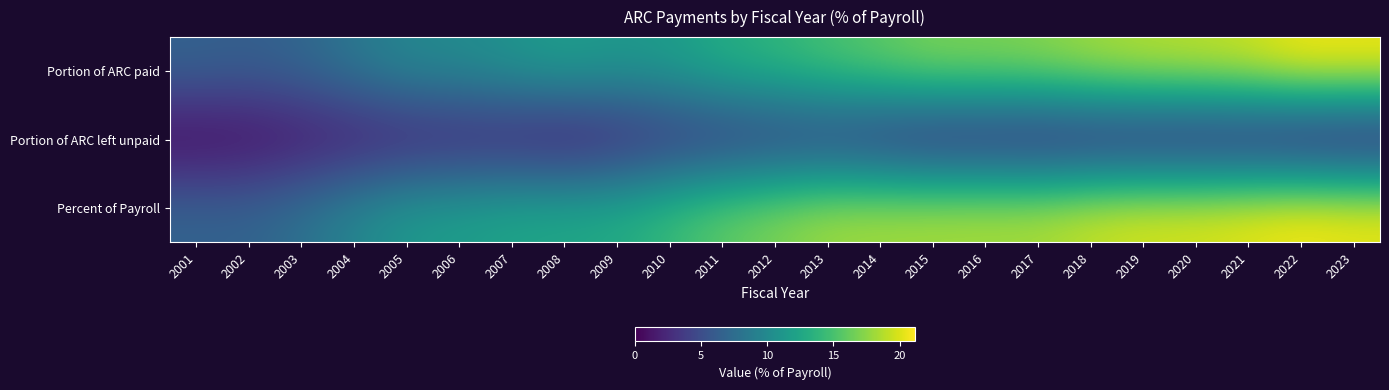

What is the total value across all series at 2004?

19.4